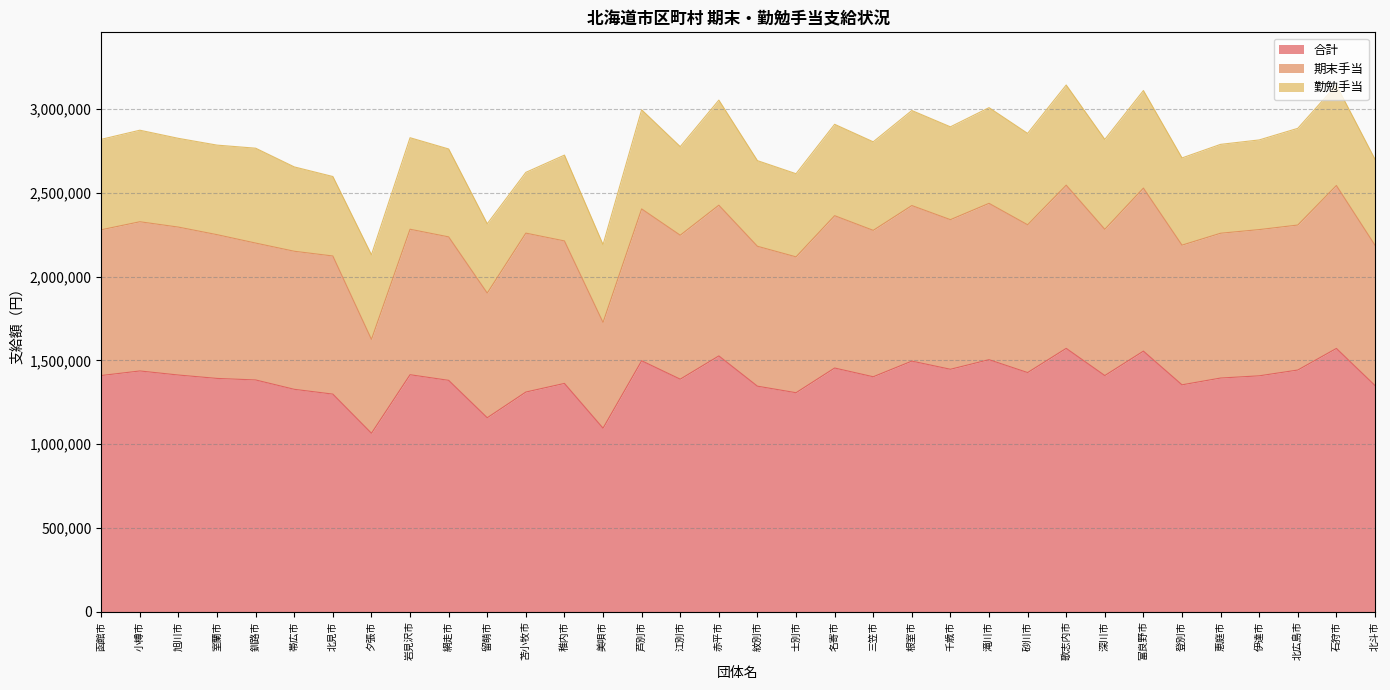

How many lines are shown in the chart?

3